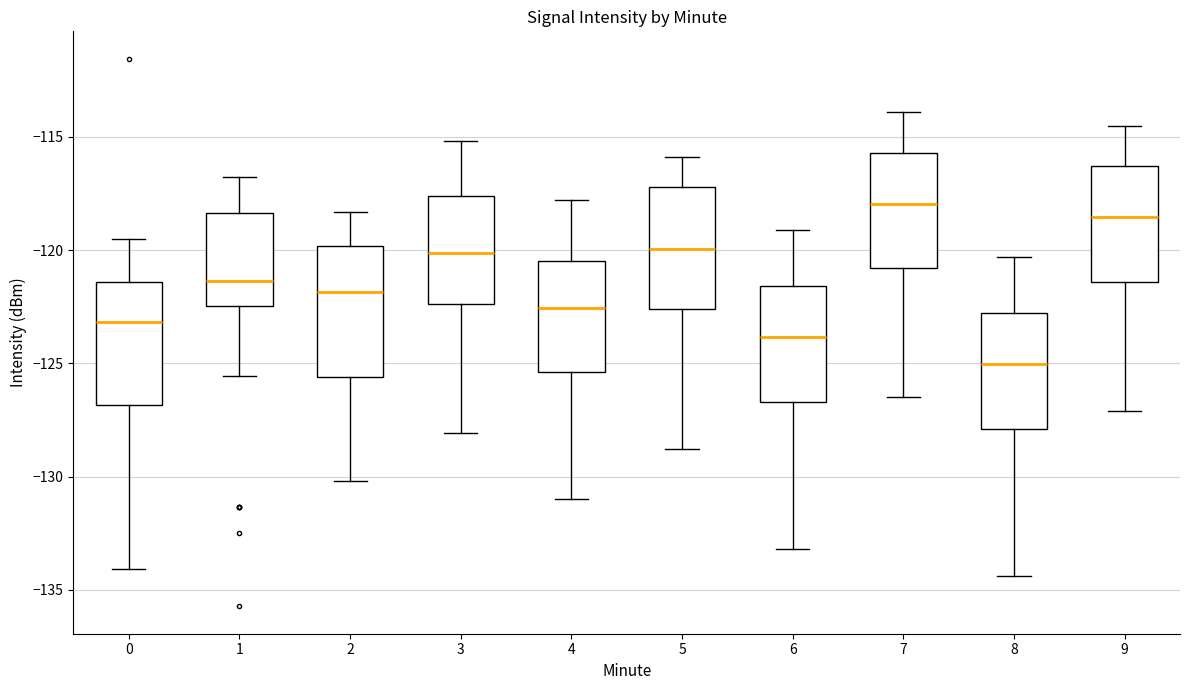

Where is the upper edge of the box at x = 1 on the y-axis? The values are not printed on the chart, so give them approximately, as read against the axis.

-118.5